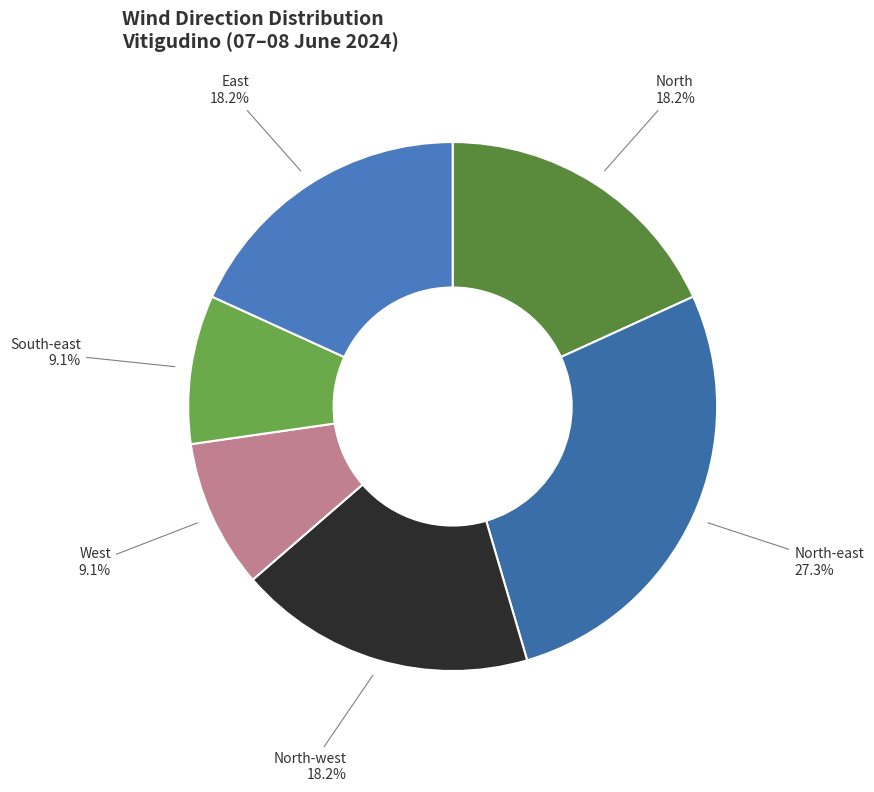

What is the largest slice in the pie chart?

North-east